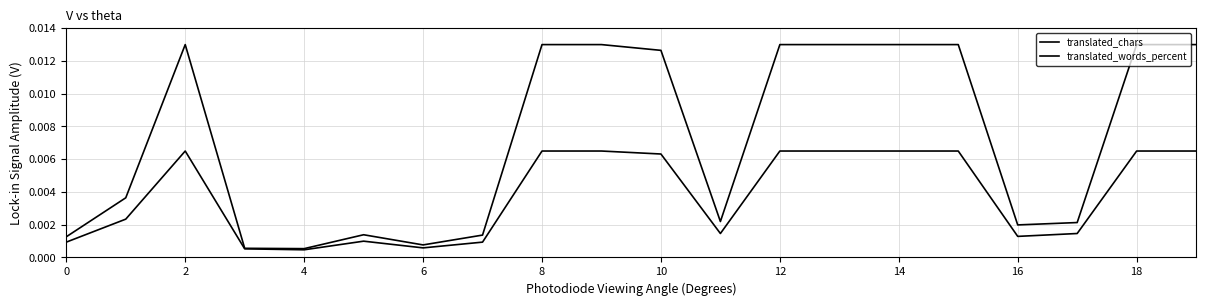

What is the label of the 19th point from the left?

18